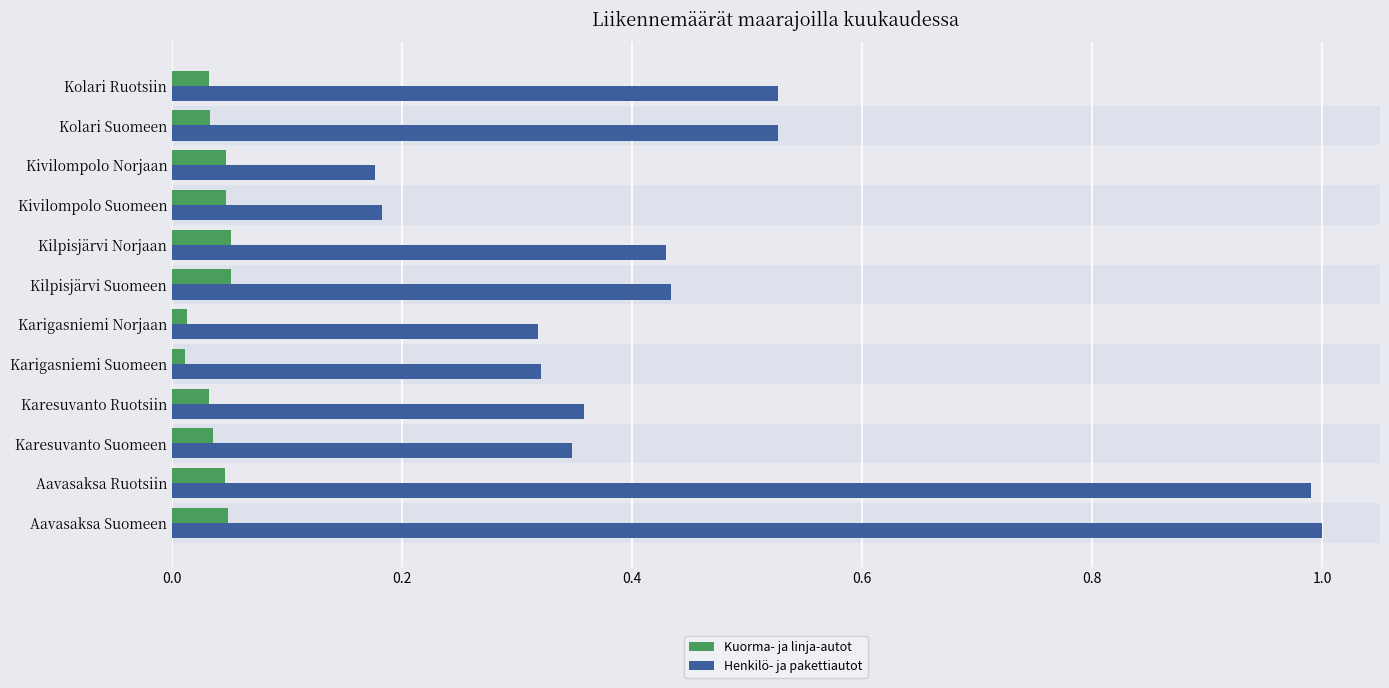

Rank the series at Aavasaksa Suomeen from lowest to highest value.

Kuorma- ja linja-autot, Henkilö- ja pakettiautot